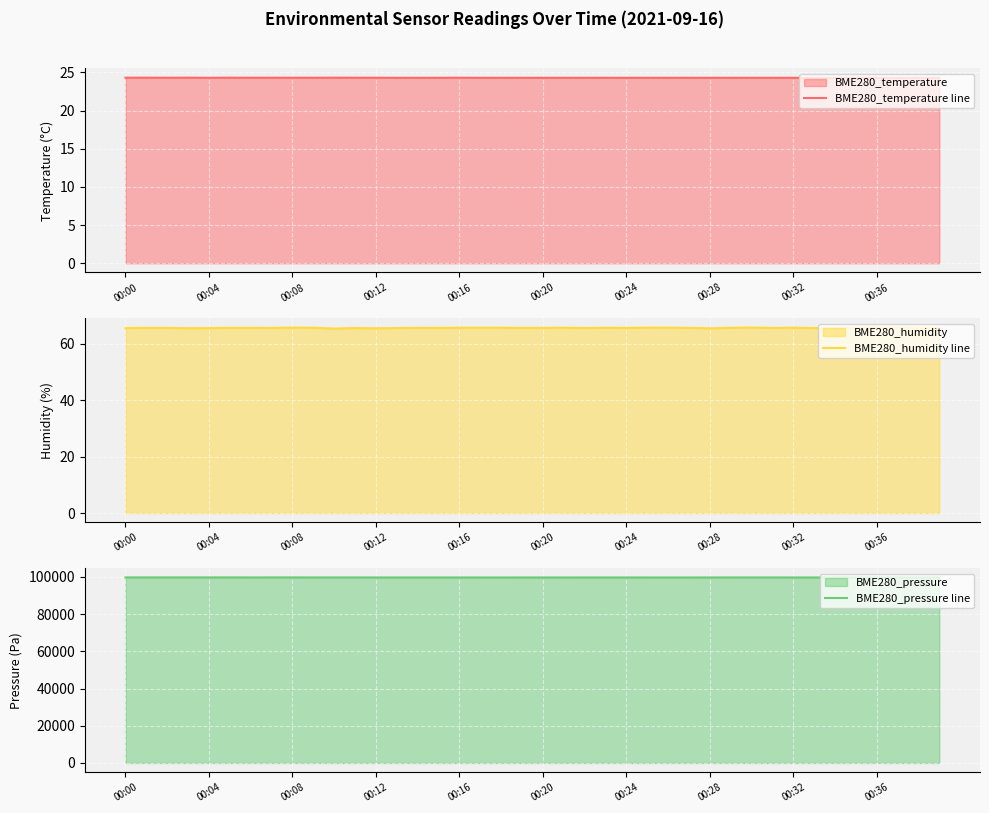

Rank the series at 38 from highest to lowest value.

BME280_pressure line, BME280_humidity line, BME280_temperature line